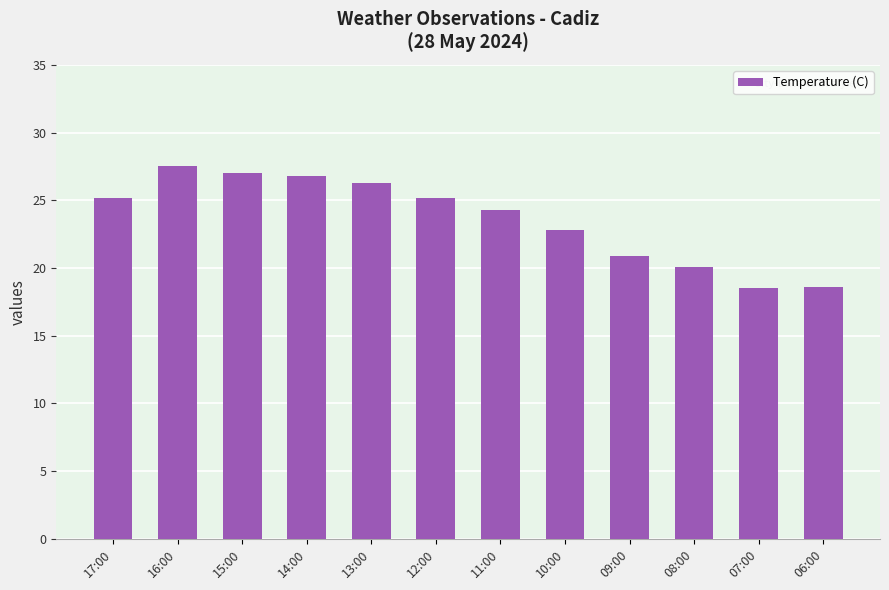

Are the bars horizontal?

No